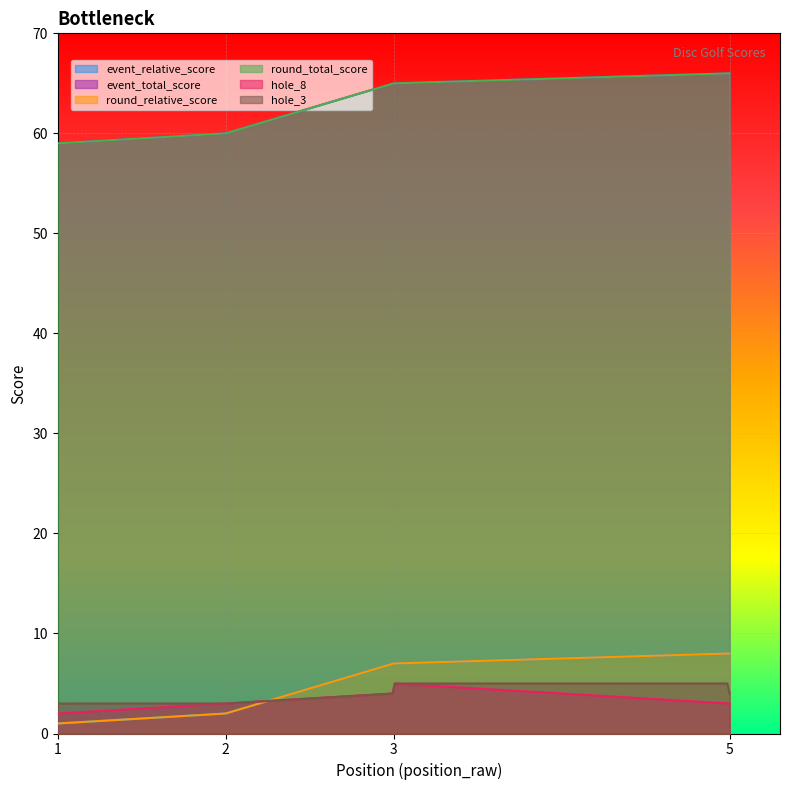

Which series changed the most between 3 and 5?

hole_8